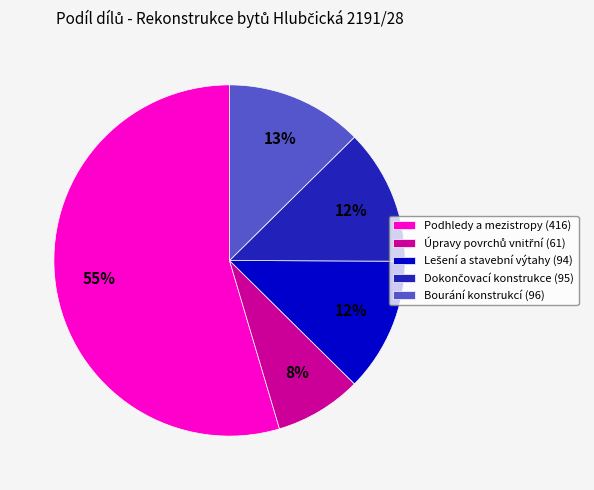

To the nearest percent, what is the difference between the Bourání konstrukcí (96) and Podhledy a mezistropy (416) slice percentages?

42%